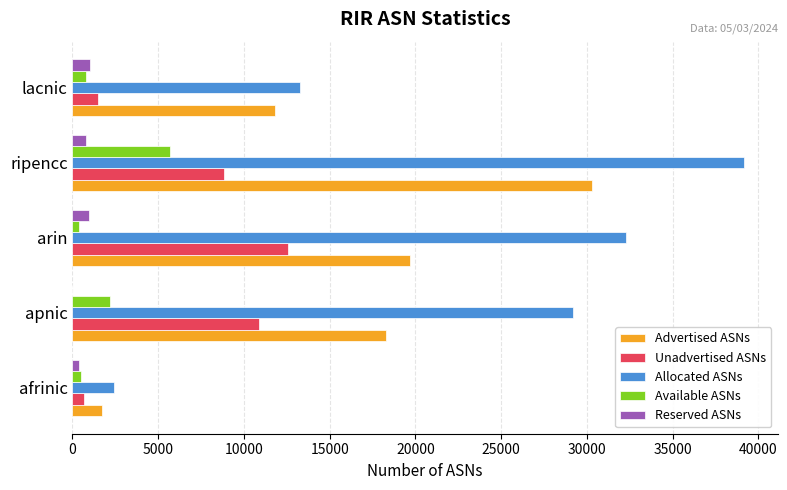

At which category is the sum across all series the highest?

ripencc